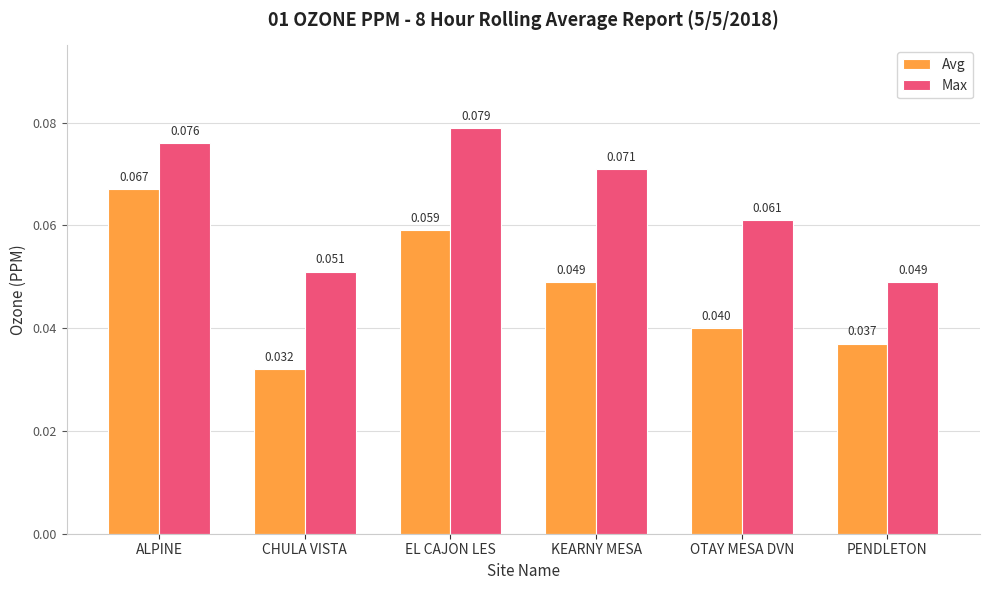

At which category is the sum across all series the highest?

ALPINE